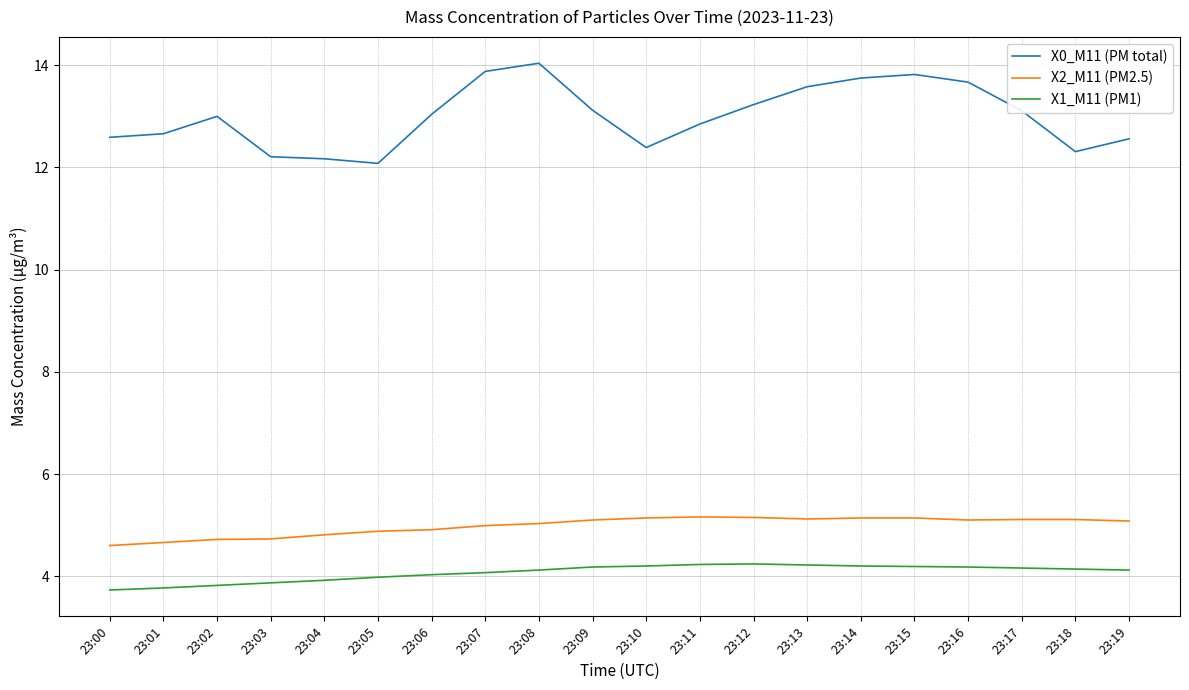

True or false: X1_M11 (PM1) and X0_M11 (PM total) intersect in this chart.

False